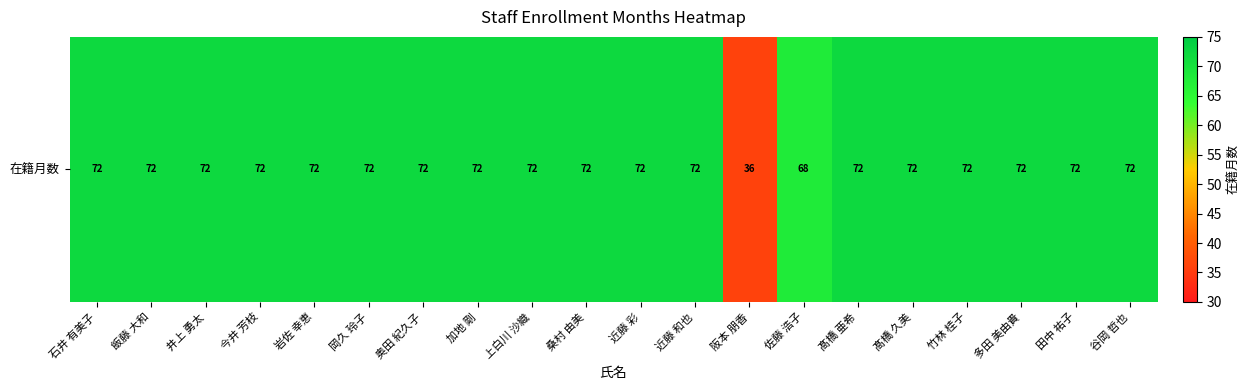

Is it true that the value at 近藤 和也 is 72?

True